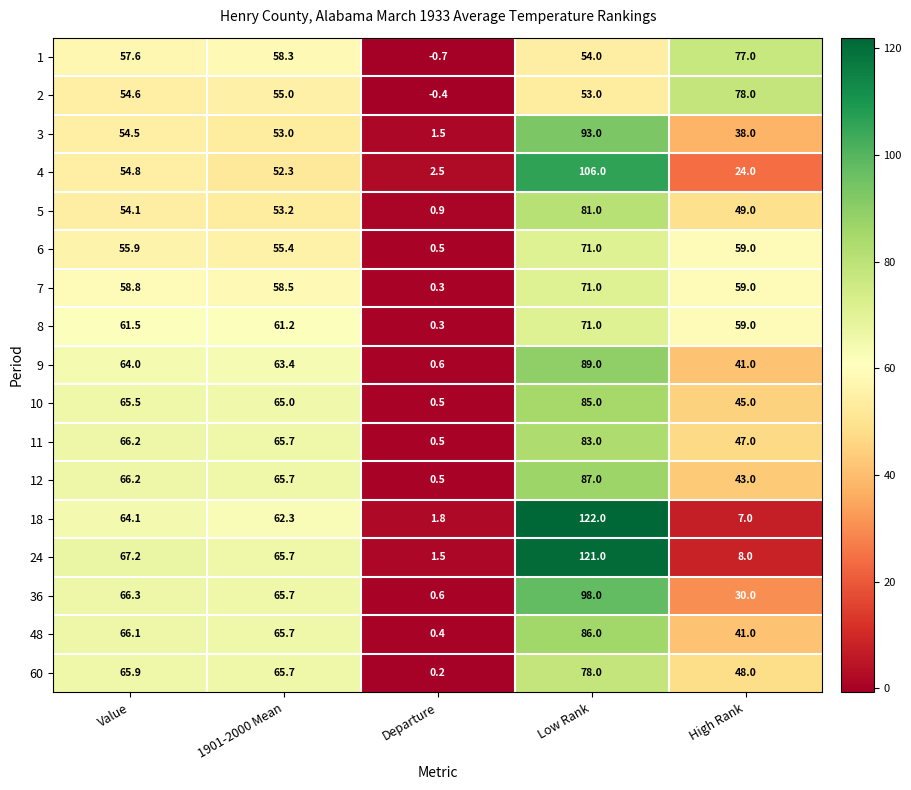

Which series has the largest total across all categories?

24